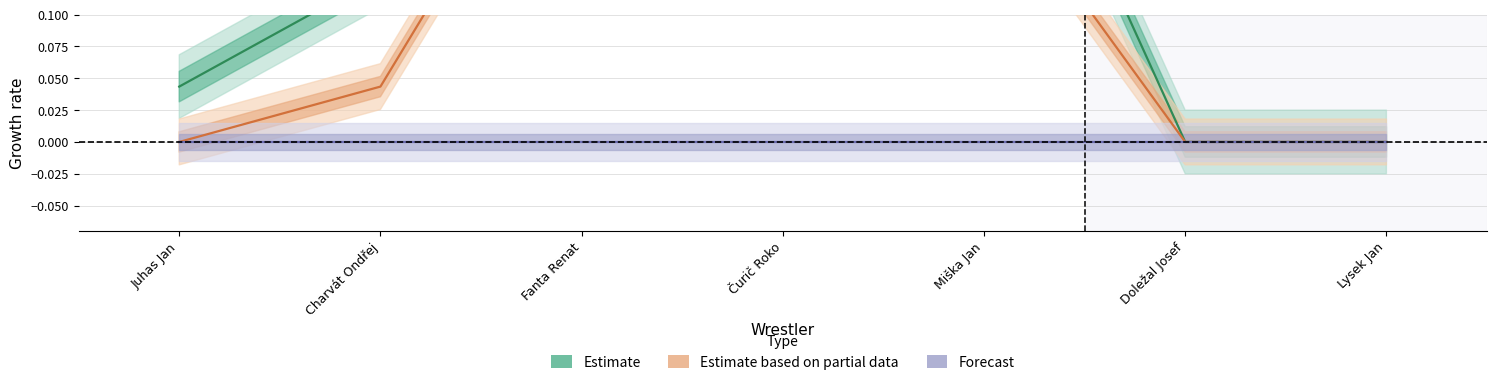

What is the value of the Estimate point at the 3rd from the left?

0.8